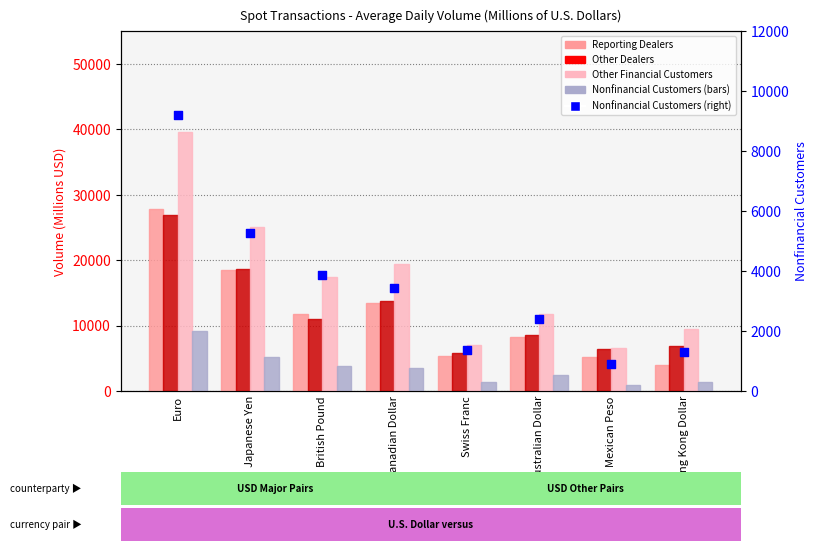

Which series has the widest spread of Y values?

Other Financial Customers